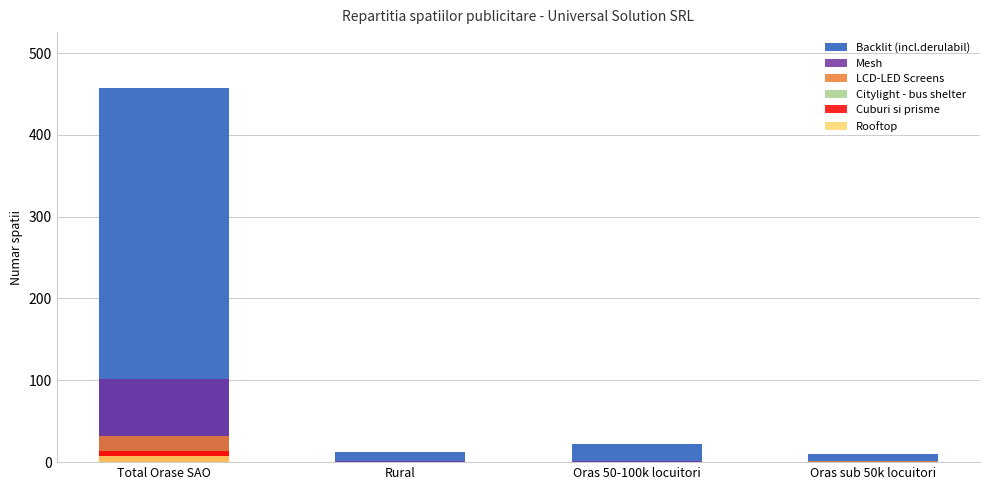

True or false: Backlit (incl.derulabil) has a value of 457 at Total Orase SAO.

True